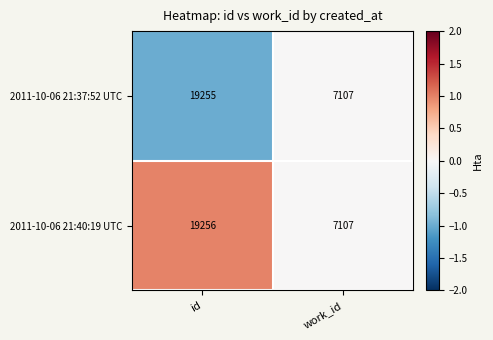

At which label does 2011-10-06 21:37:52 UTC reach its minimum?

work_id